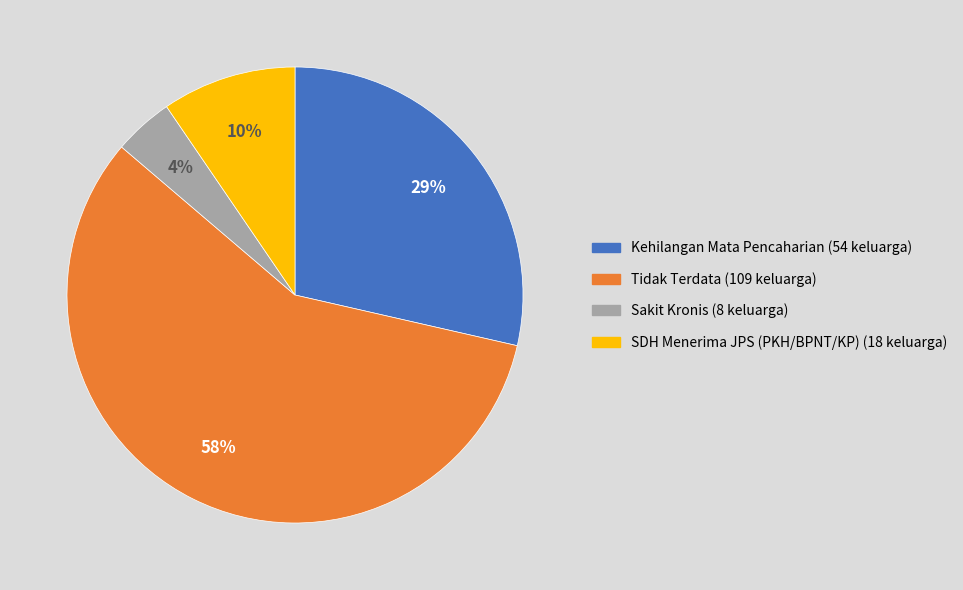

Do Kehilangan Mata Pencaharian and Tidak Terdata together represent more than half of the pie?

Yes